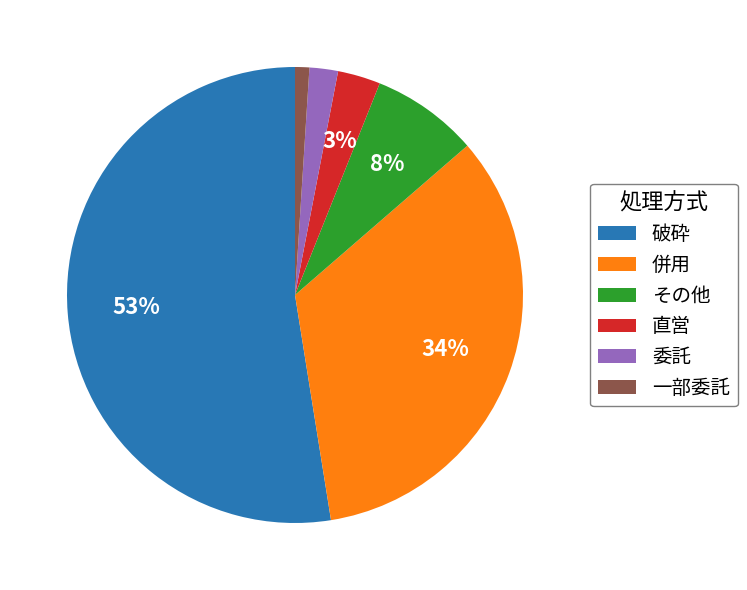

True or false: 直営 accounts for 13% of the total.

False